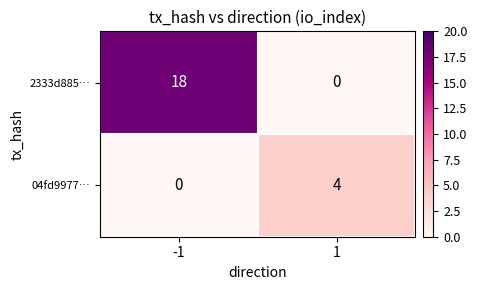

The 04fd9977… series shows 5 at 1. True or false?

False